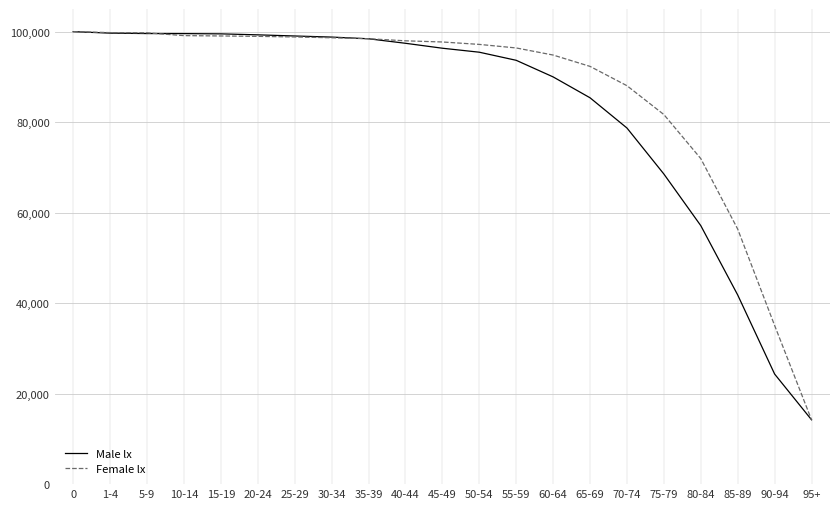

What is the total value across all series at 65-69?

177697